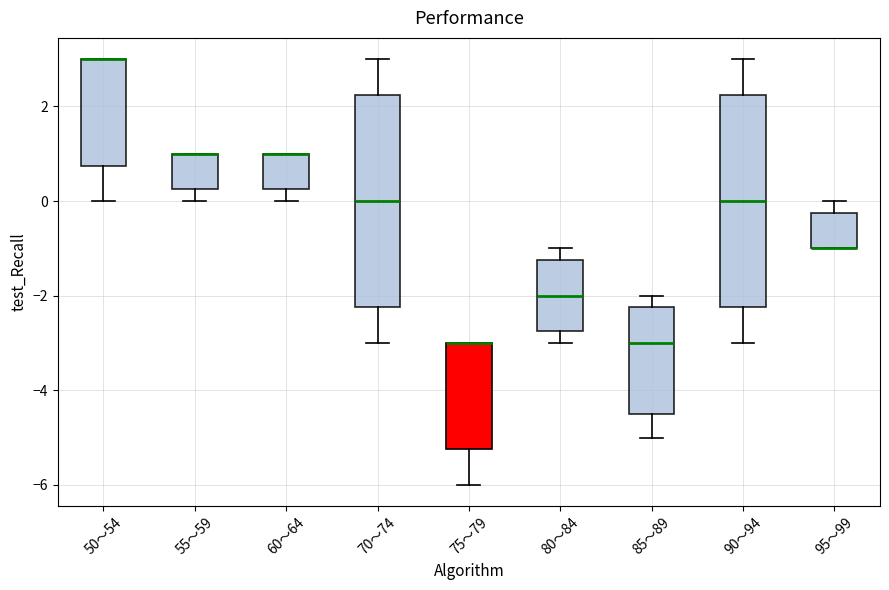

Reading left to right, read every box against the y-axis: the position of its median line, the range the box covers, and the ends of its whiskers. The values are not printed on the chart, so give them approximately, as read against the axis.

50～54: median 3.0 (drawn on the box's upper edge), box 0.8 to 3.0, whiskers 0.0 to 3.0
55～59: median 1.0 (drawn on the box's upper edge), box 0.2 to 1.0, whiskers 0.0 to 1.0
60～64: median 1.0 (drawn on the box's upper edge), box 0.2 to 1.0, whiskers 0.0 to 1.0
70～74: median 0.0, box -2.2 to 2.2, whiskers -3.0 to 3.0
75～79: median -3.0 (drawn on the box's upper edge), box -5.2 to -3.0, whiskers -6.0 to -3.0
80～84: median -2.0, box -2.8 to -1.2, whiskers -3.0 to -1.0
85～89: median -3.0, box -4.4 to -2.2, whiskers -5.0 to -2.0
90～94: median 0.0, box -2.2 to 2.2, whiskers -3.0 to 3.0
95～99: median -1.0 (drawn on the box's lower edge), box -1.0 to -0.2, whiskers -1.0 to 0.0